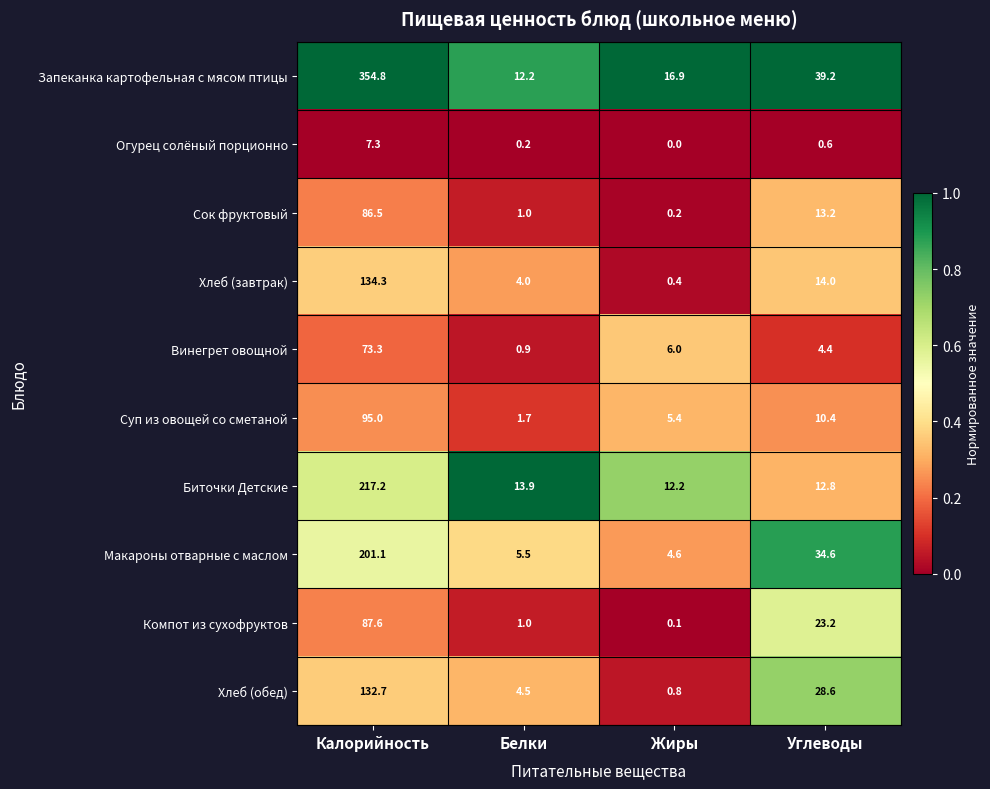

What is the approximate value of Компот из сухофруктов at Углеводы?

23.2